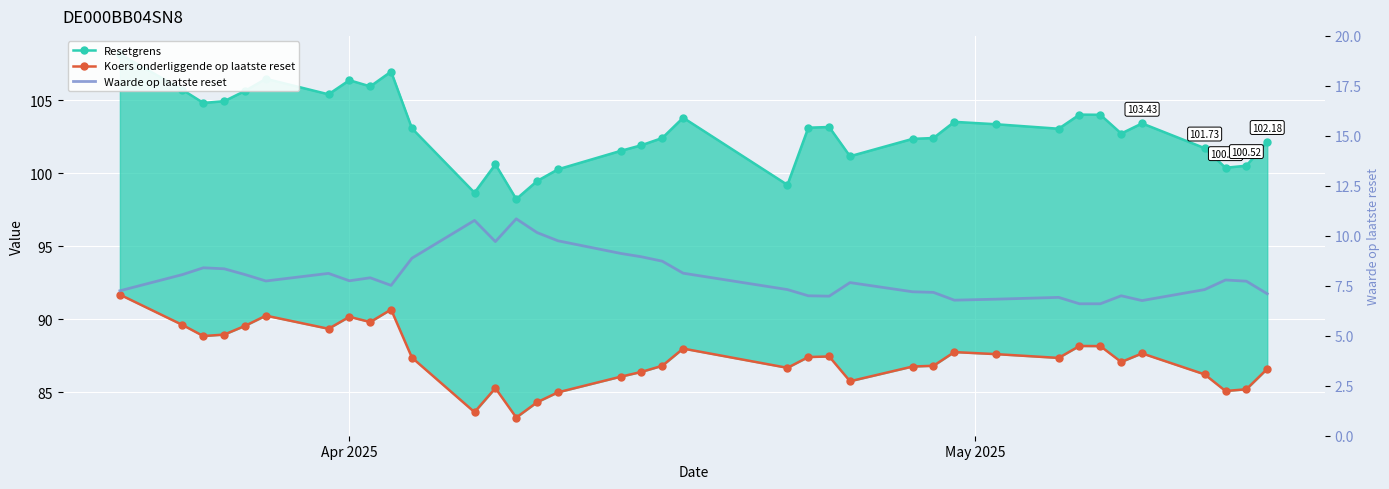

What is the average value of the Resetgrens series?

103.0